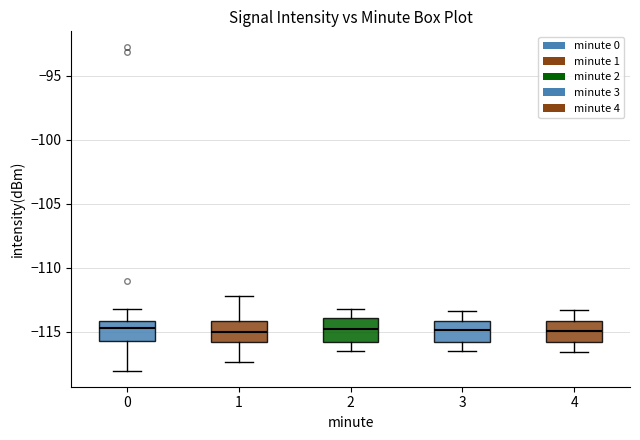

Where does the lower whisker of the box at x = 3 end on the y-axis? The values are not printed on the chart, so give them approximately, as read against the axis.

-116.5